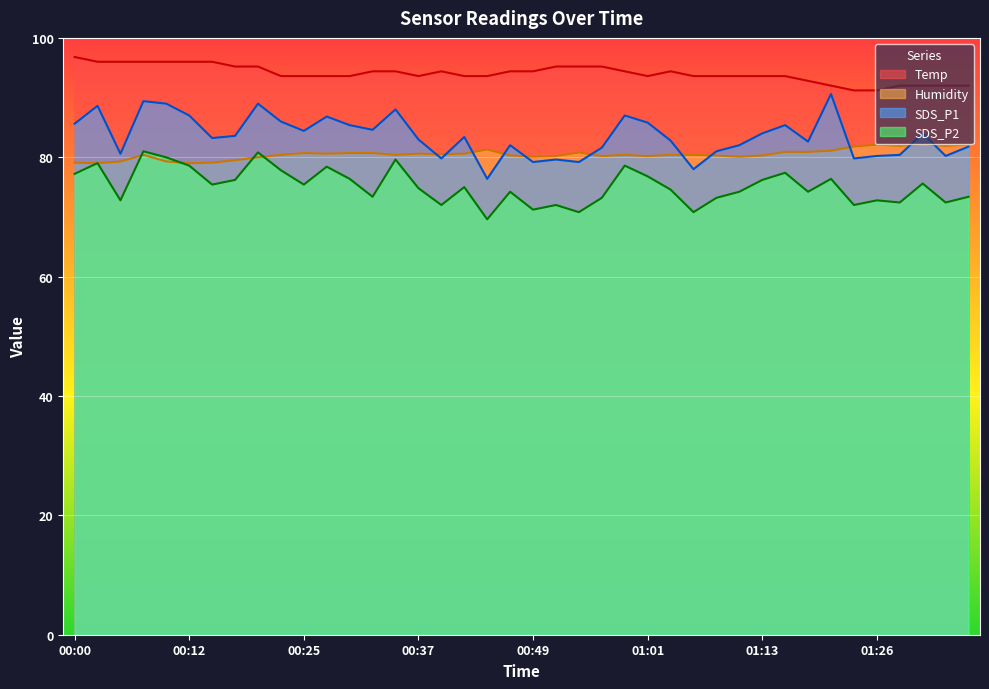

Count the number of categories in the chart.

40